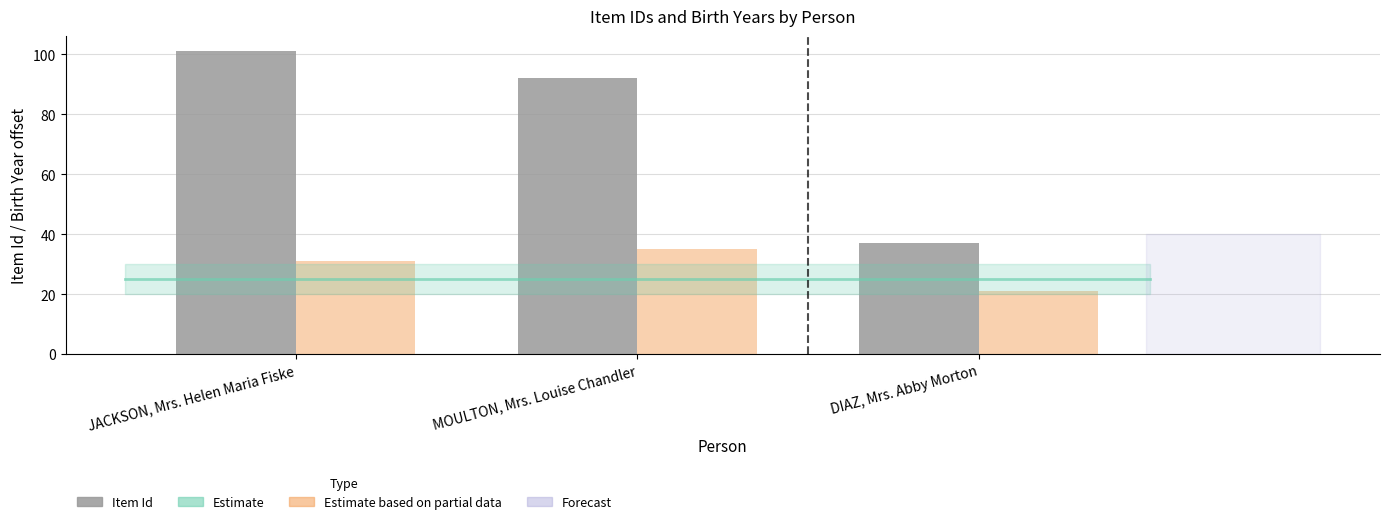

At which category is the sum across all series the highest?

JACKSON, Mrs. Helen Maria Fiske